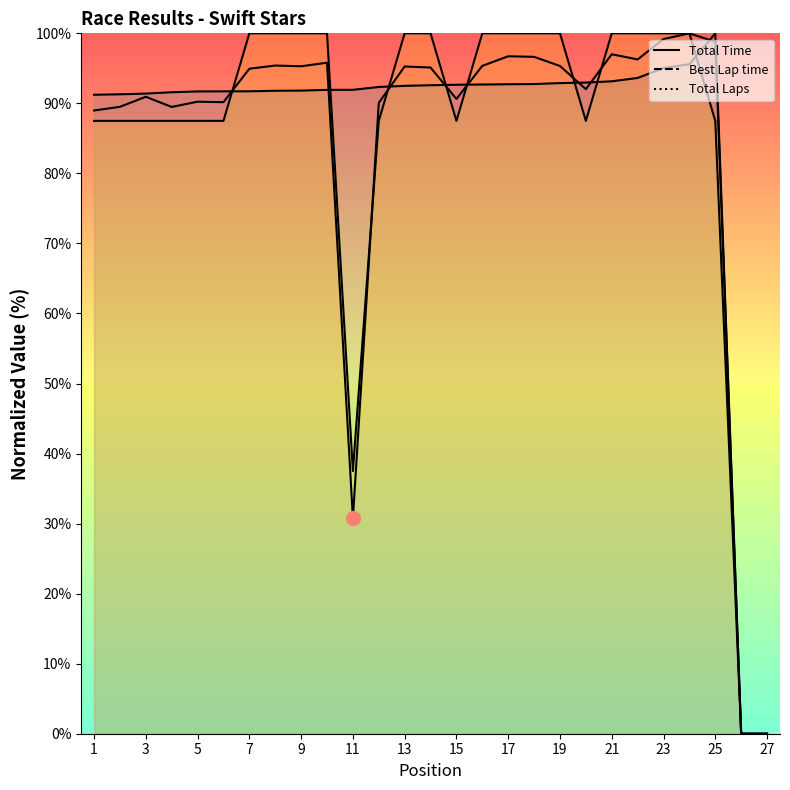

Where does the Best Lap time series first go above 92?

12